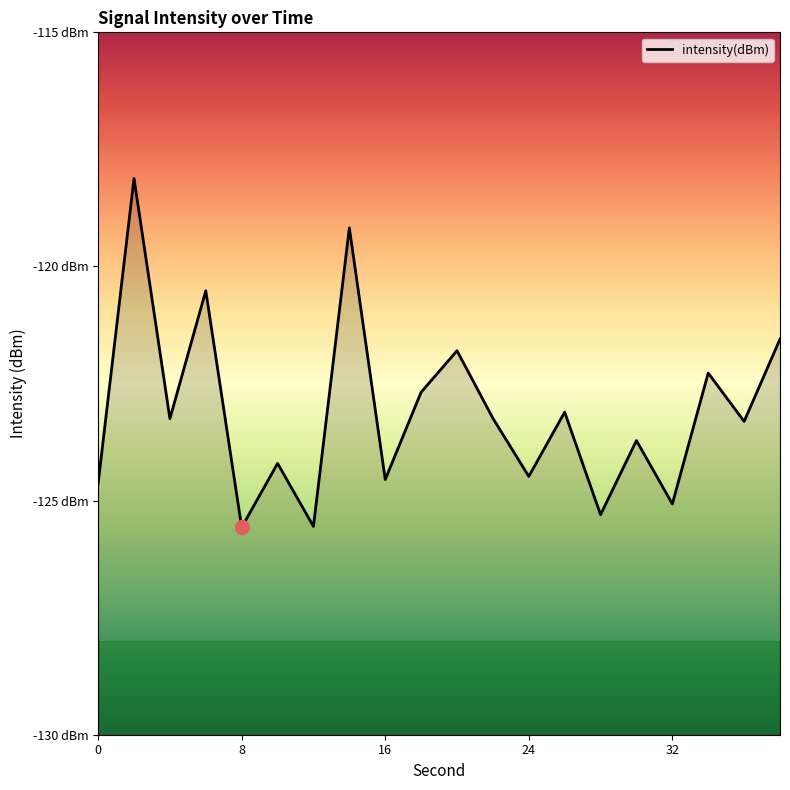

Reading right to left, transcribe all the data shown in this chart.

-121.6	-123.3	-122.3	-125.1	-123.7	-125.3	-123.1	-124.5	-123.2	-121.8	-122.7	-124.6	-119.2	-125.6	-124.2	-125.6	-120.5	-123.3	-118.1	-124.6